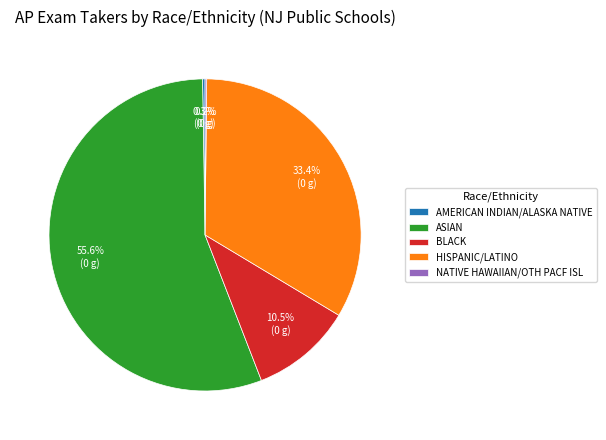

Does ASIAN represent more than half of the total?

Yes